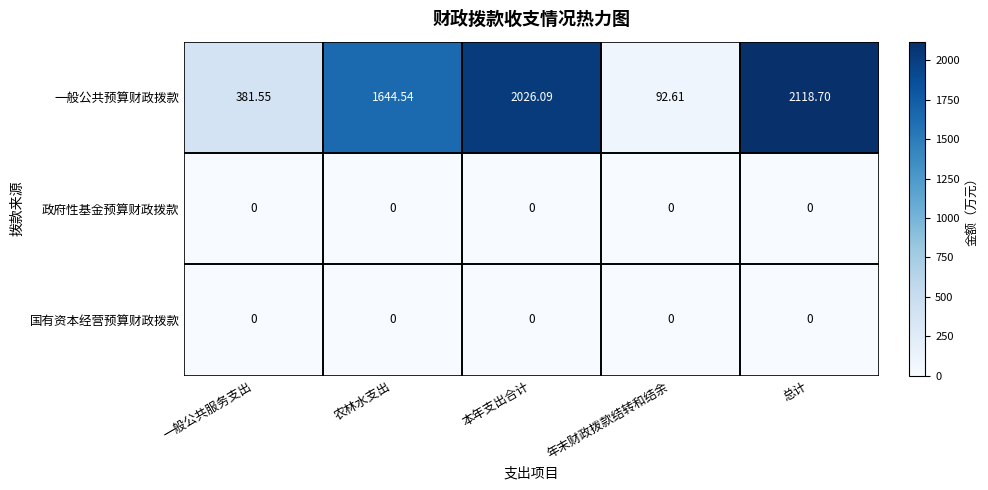

Which series has the largest total across all categories?

一般公共预算财政拨款